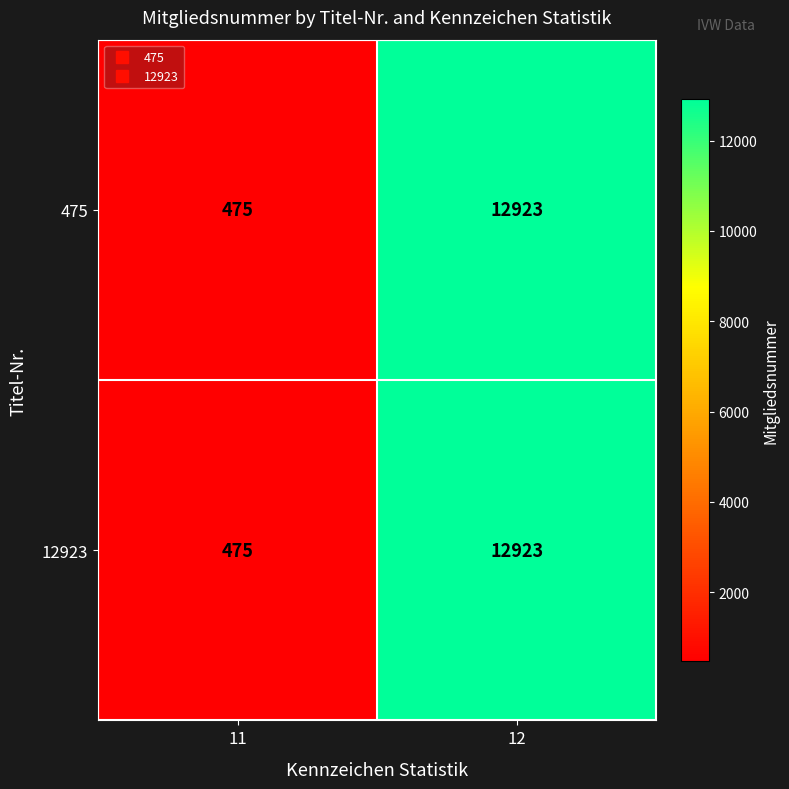

The 475 series shows 475 at 11. True or false?

True